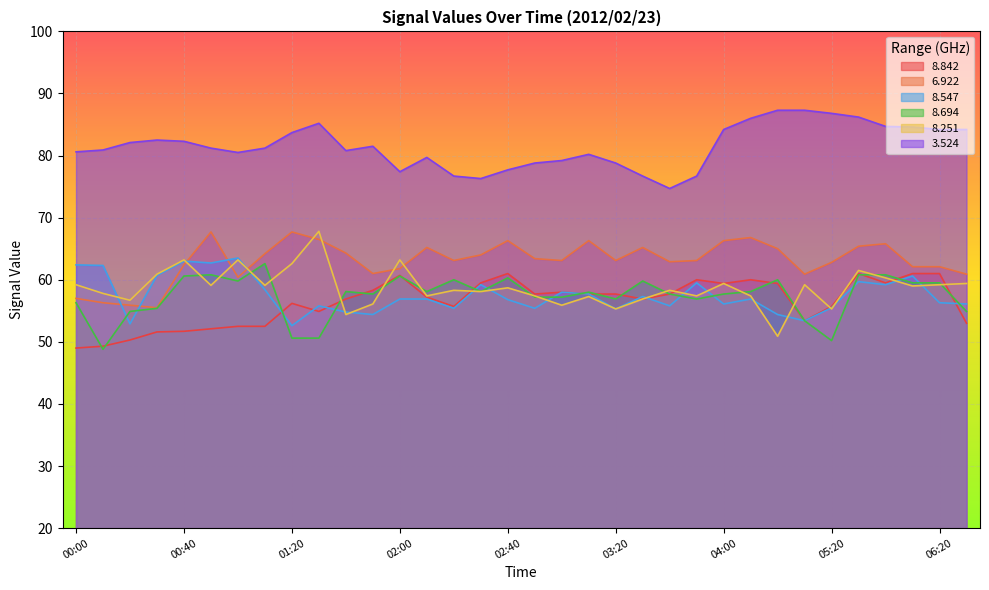

Where is   8.547 nearest to the value 58?

03:00